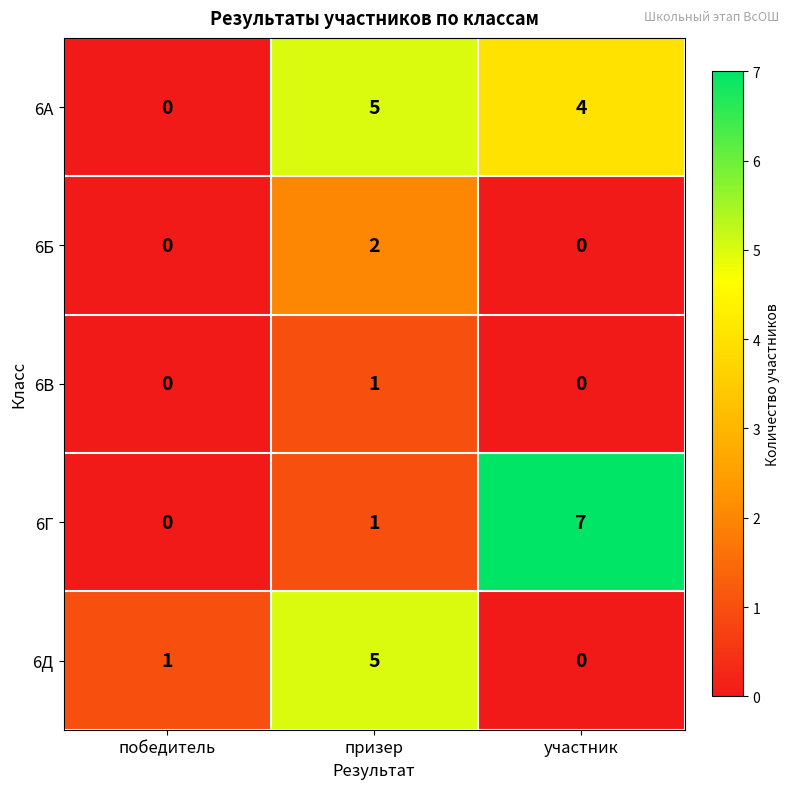

Which series has the largest total across all categories?

6А